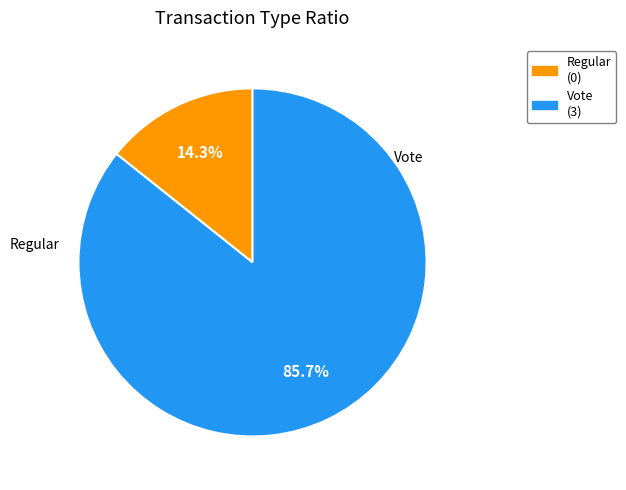

Which category accounts for the majority?

Vote